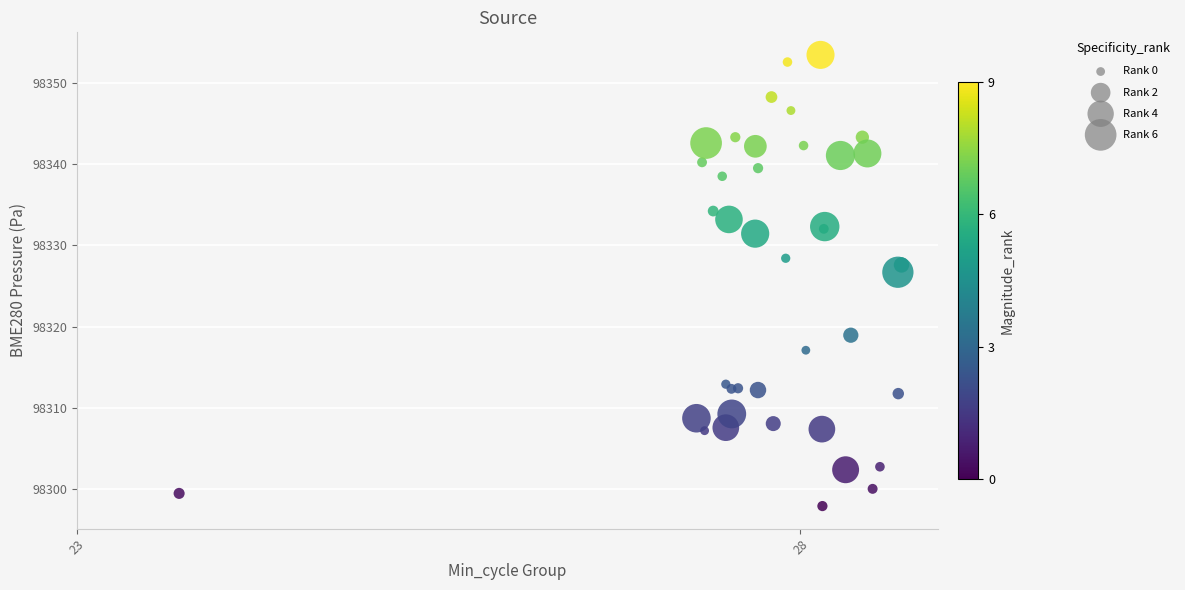

What Y value in the scatter plot is closest to 98325?

98326.7